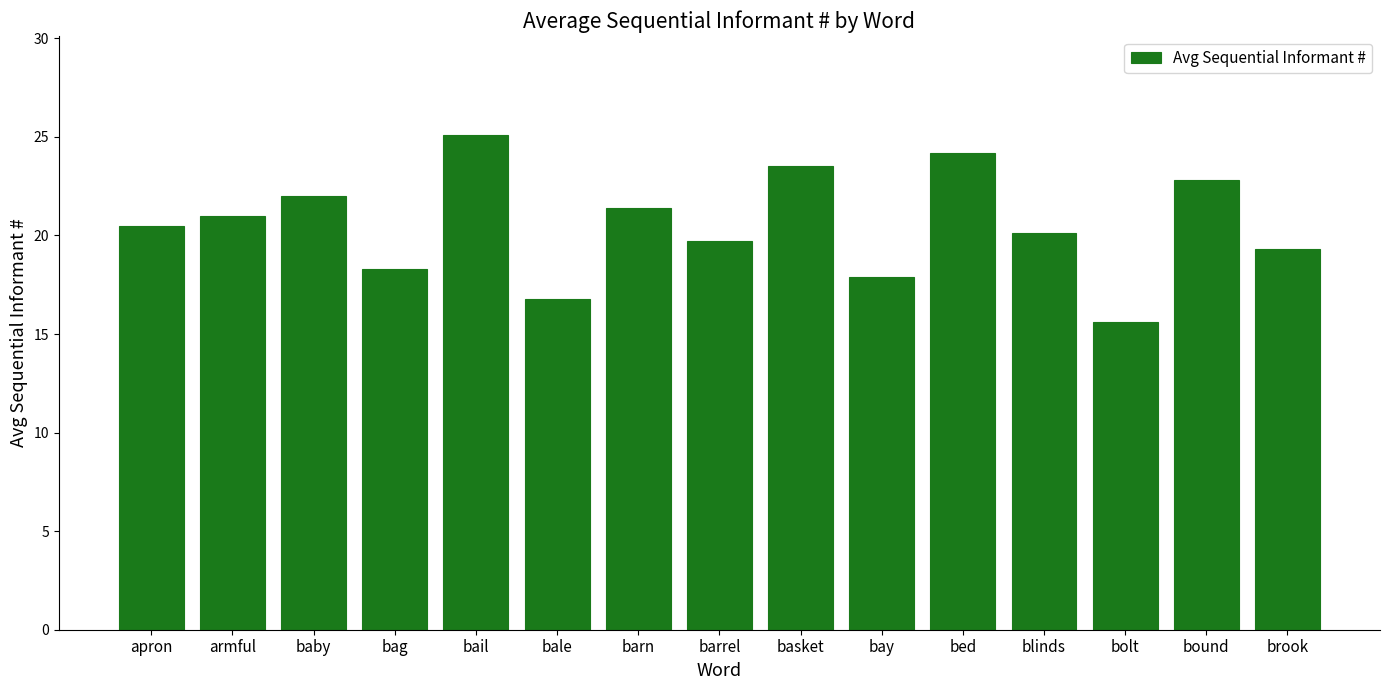

What is the difference between the values at bay and barn?

3.5